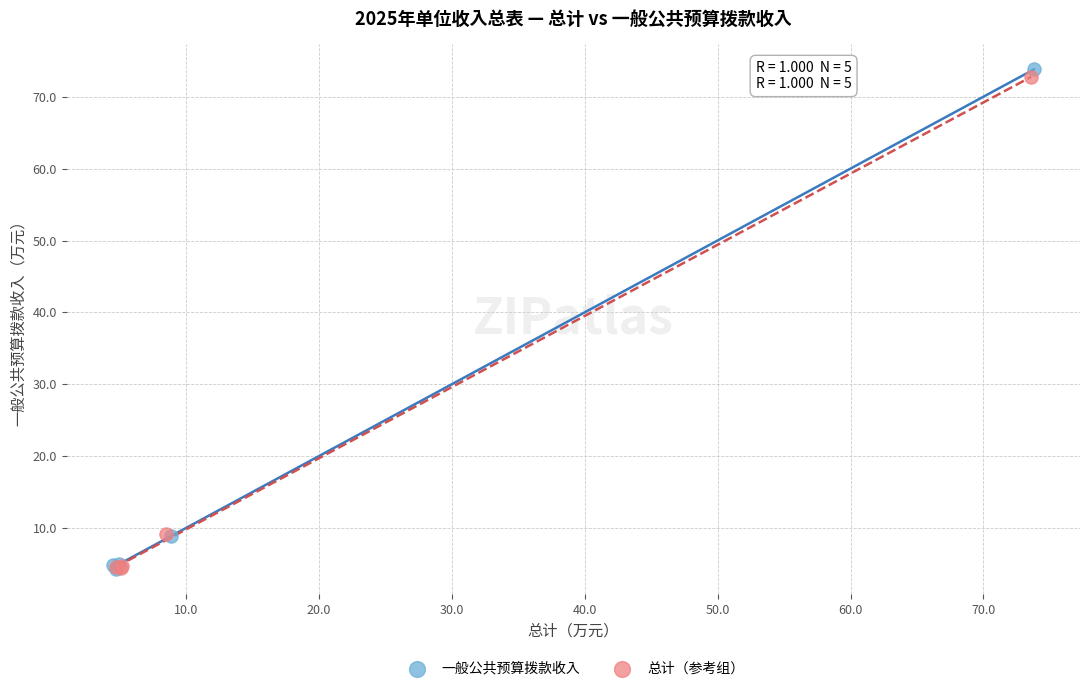

Which series reaches the maximum Y coordinate?

一般公共预算拨款收入